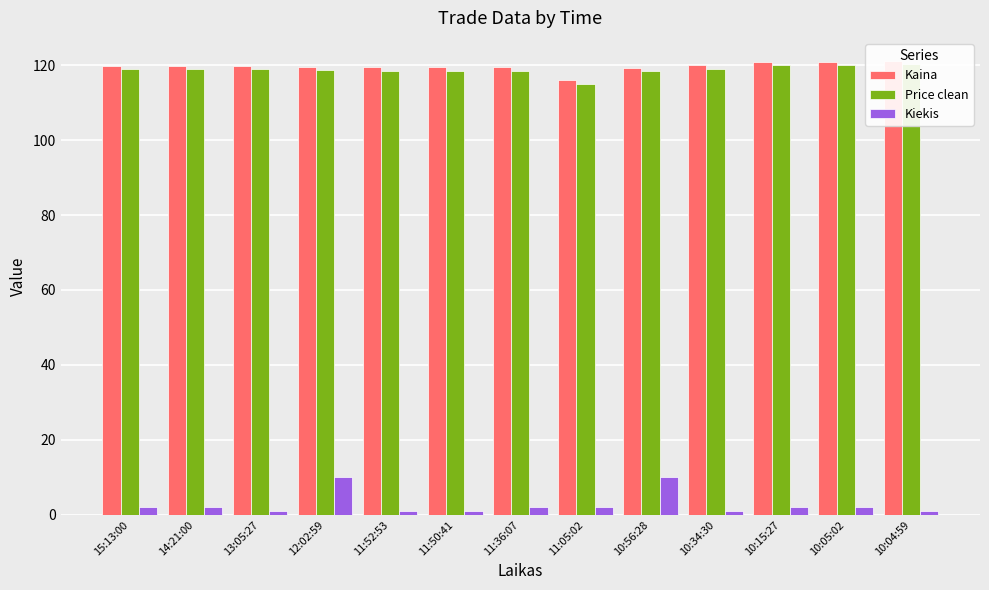

True or false: Kaina has a value of 161.8 at 10:34:30.

False